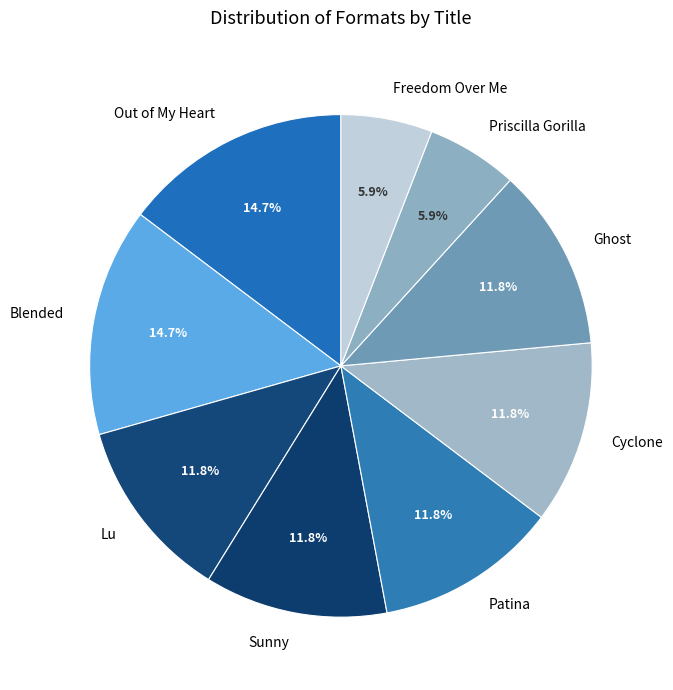

To the nearest percent, what is the combined percentage of Priscilla Gorilla and Lu?

18%